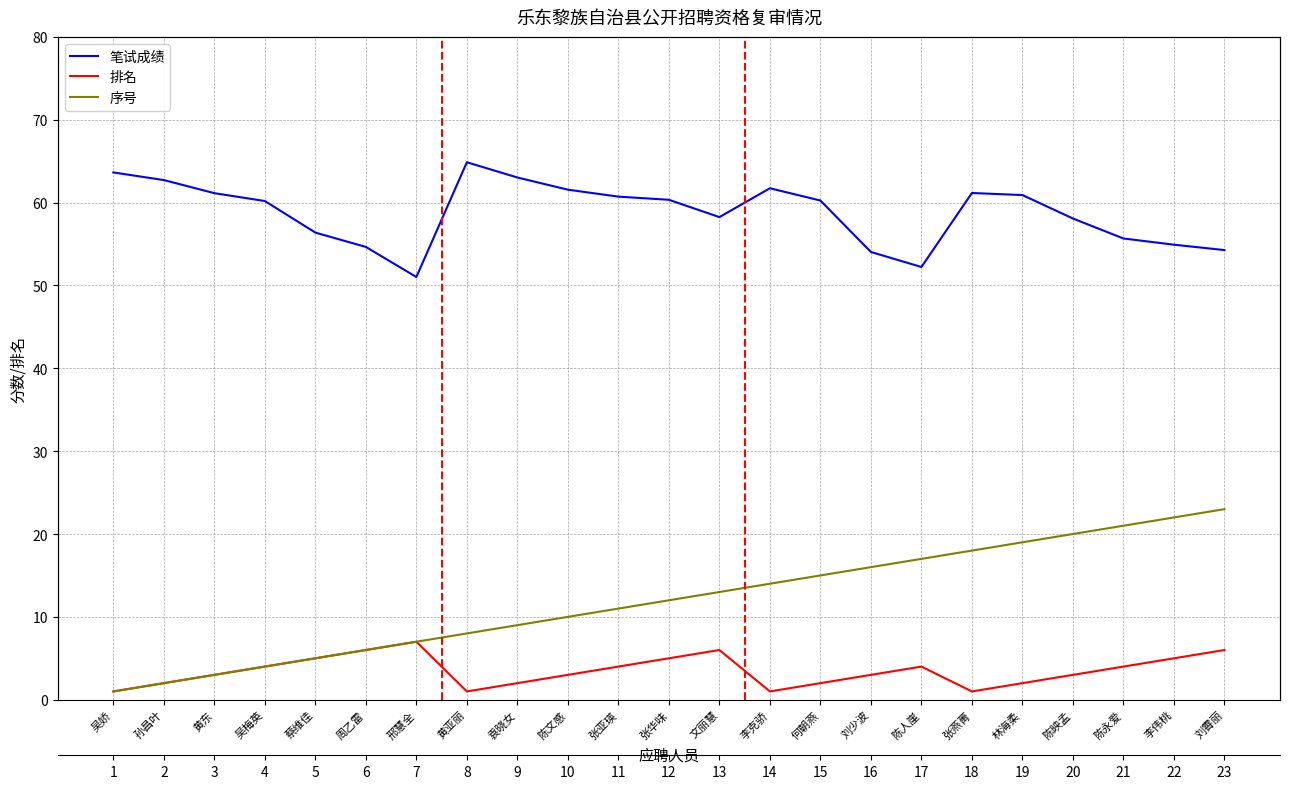

The 排名 series shows 1.6 at 黄亚丽. True or false?

False